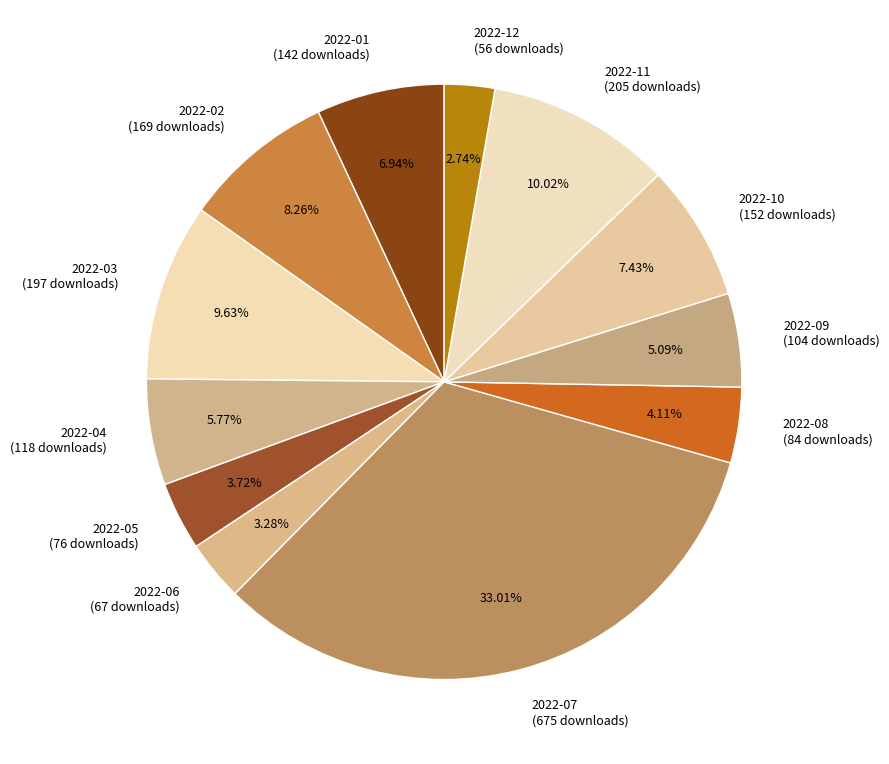

Combined, do 2022-12 (56 downloads) and 2022-08 (84 downloads) account for over 50%?

No